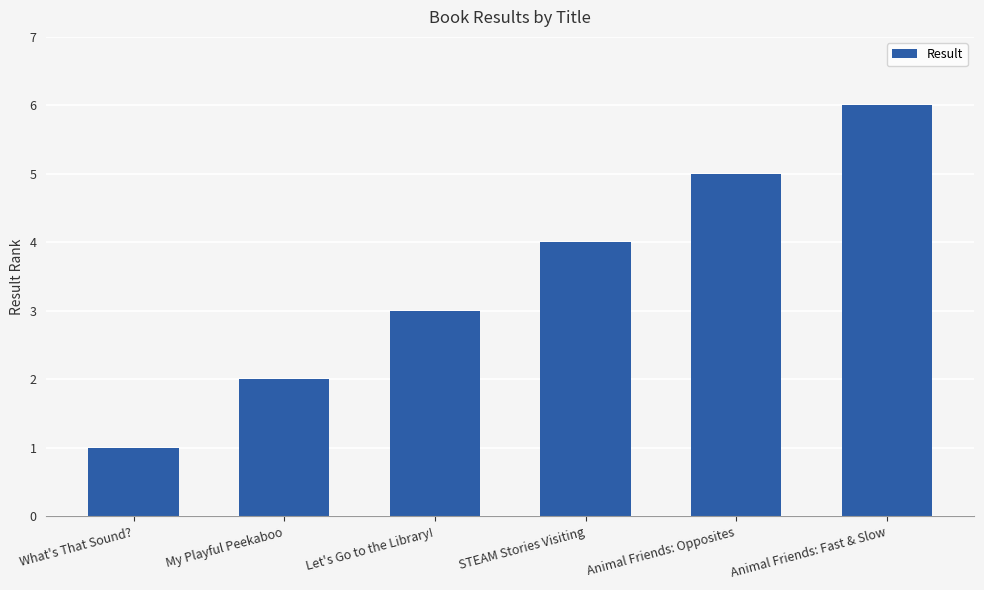

How many values are below 4?

3